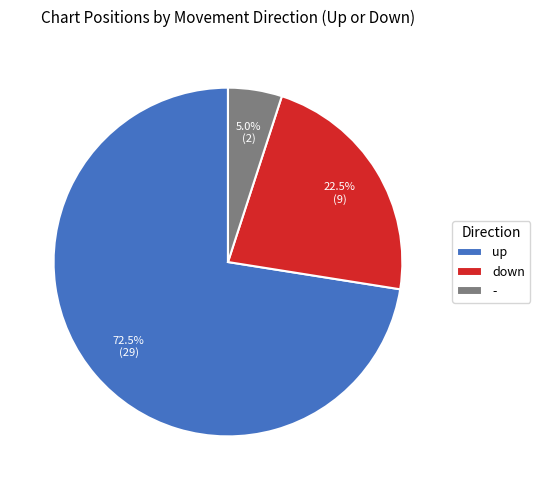

Does up account for over 50% of the chart?

Yes